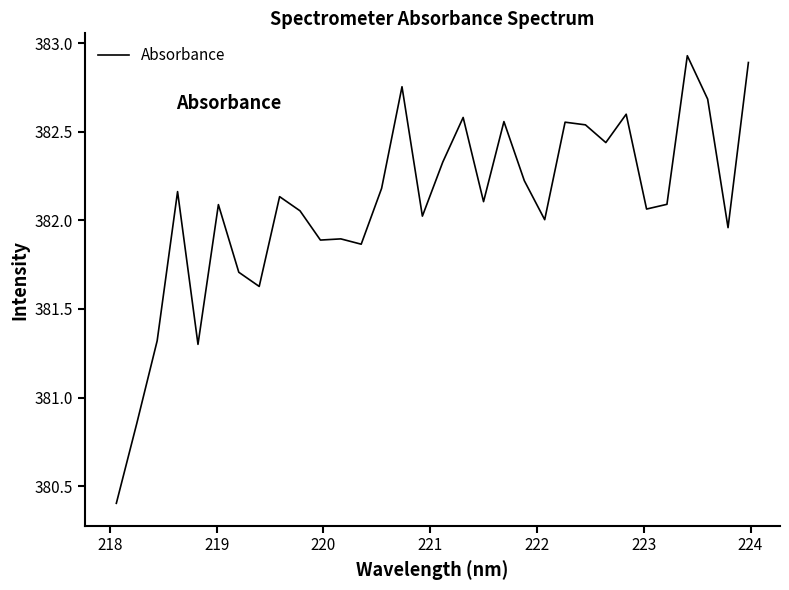

What is the difference between the maximum and minimum values?

2.5